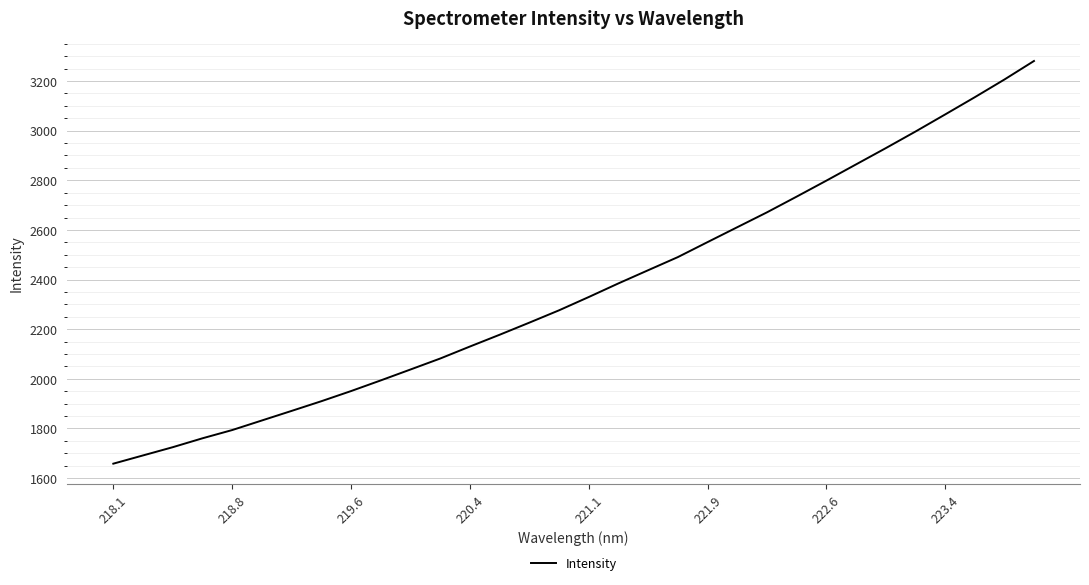

Count the number of data series in this chart.

1